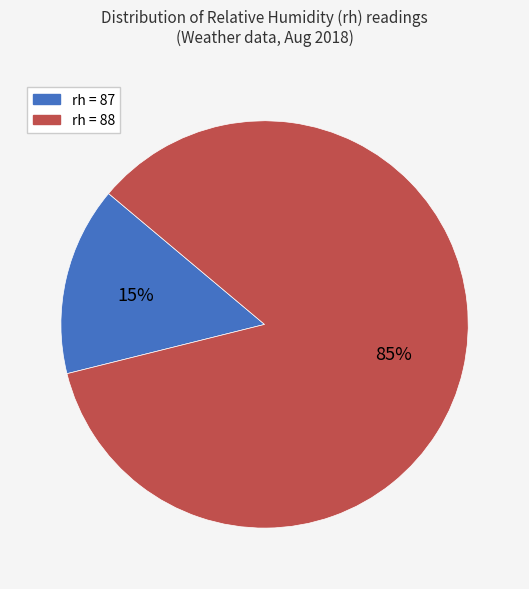

To the nearest percent, what is the difference between the largest and smallest slice percentages?

70%